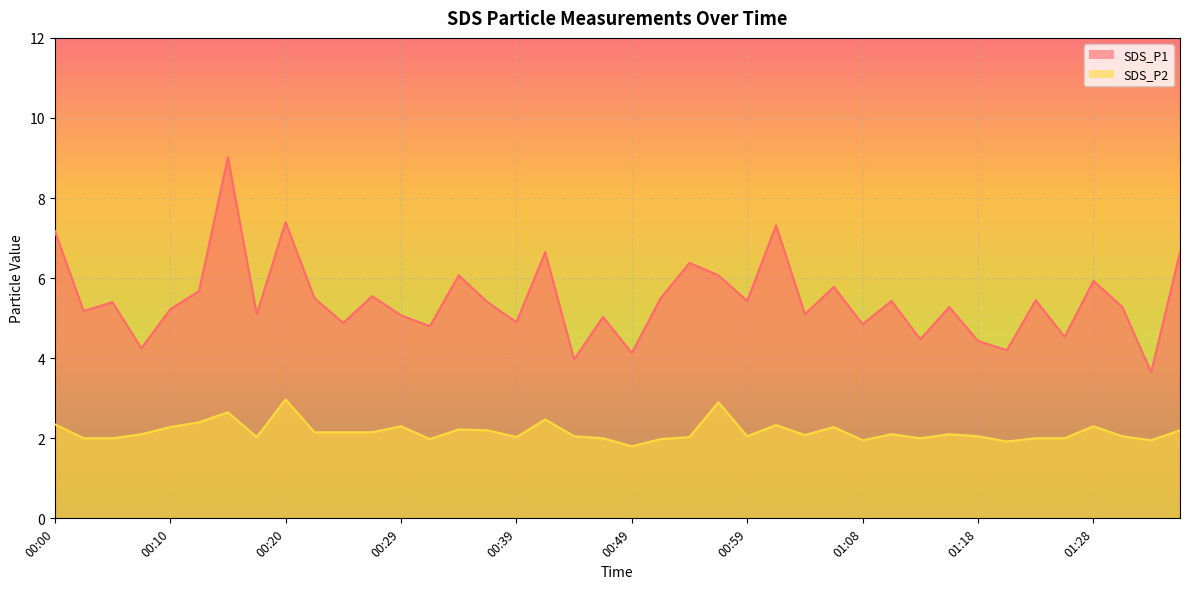

At how many categories does at least one series exceed 3?

40